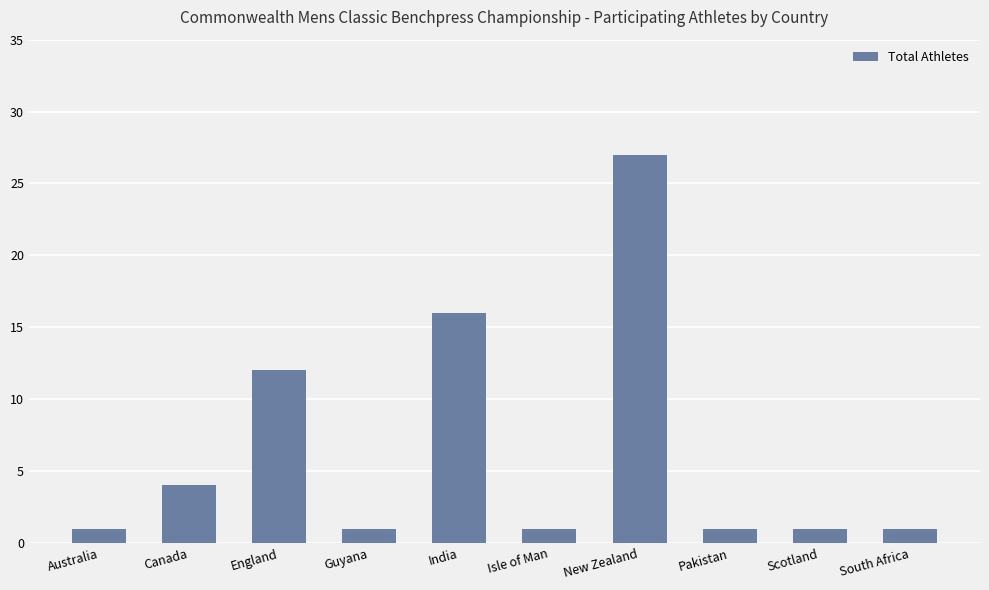

What is the sum of all values?

65